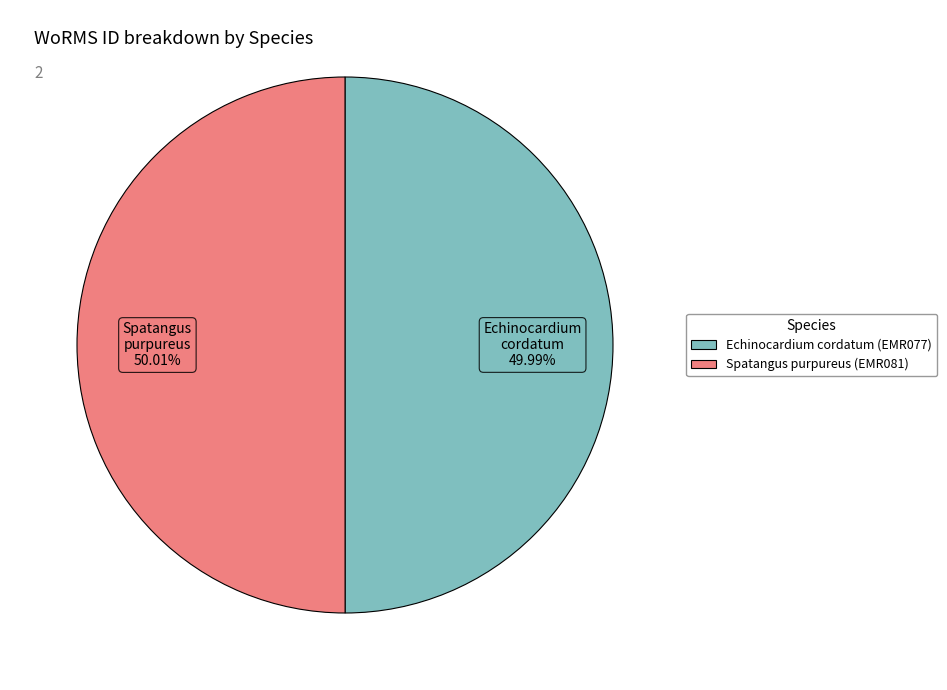

What percentage do Echinocardium cordatum (EMR077) and Spatangus purpureus (EMR081) together represent?

100.0%